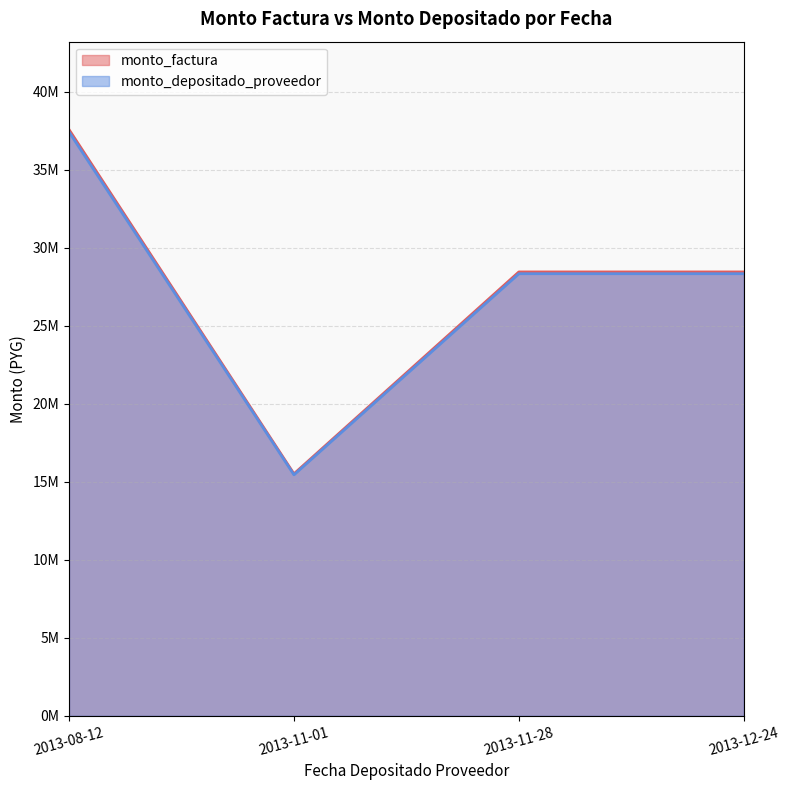

Reading left to right, transcribe all the data shown in this chart.

monto_factura: 2013-08-12=37581000	2013-11-01=15509905	2013-11-28=28454545	2013-12-24=28454550
monto_depositado_proveedor: 2013-08-12=37430676	2013-11-01=15447865	2013-11-28=28340727	2013-12-24=28340732